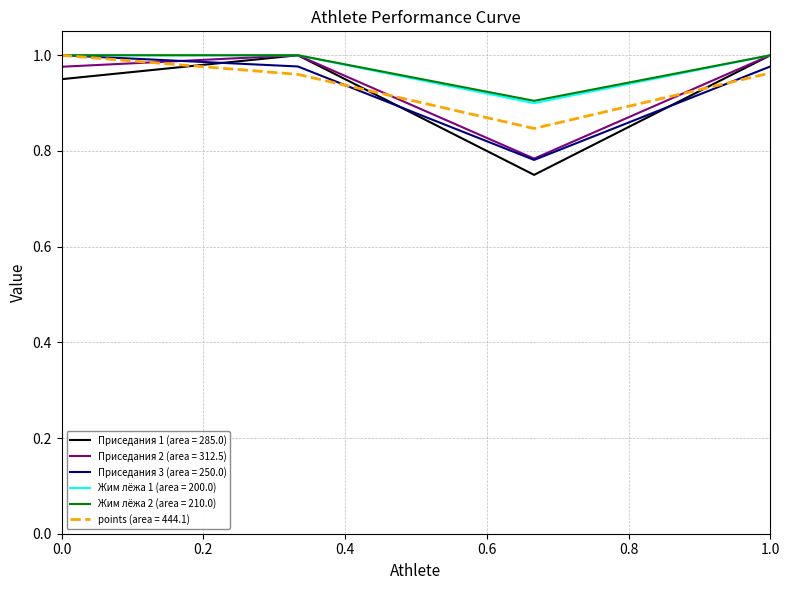

Count the number of data series in this chart.

6